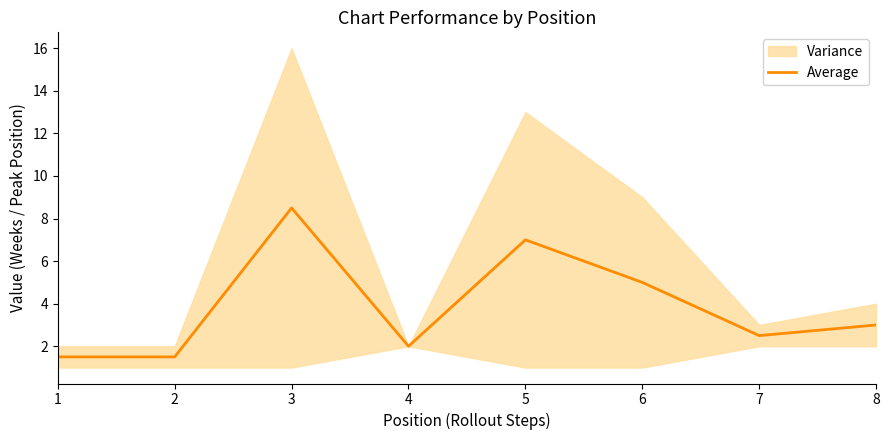

Approximately how many times larger is the value at 7 compared to 3?

0.3